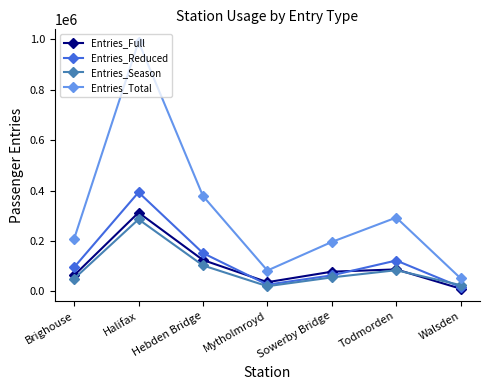

What is the value of the Entries_Total point at the 2nd from the left?

991074